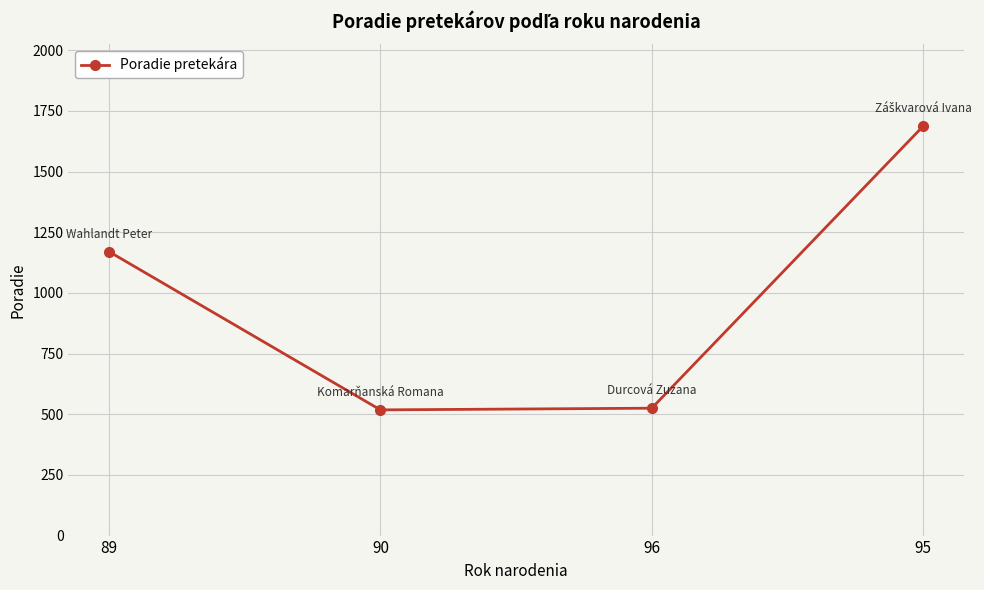

The chart shows a value of 518 at 90. True or false?

True